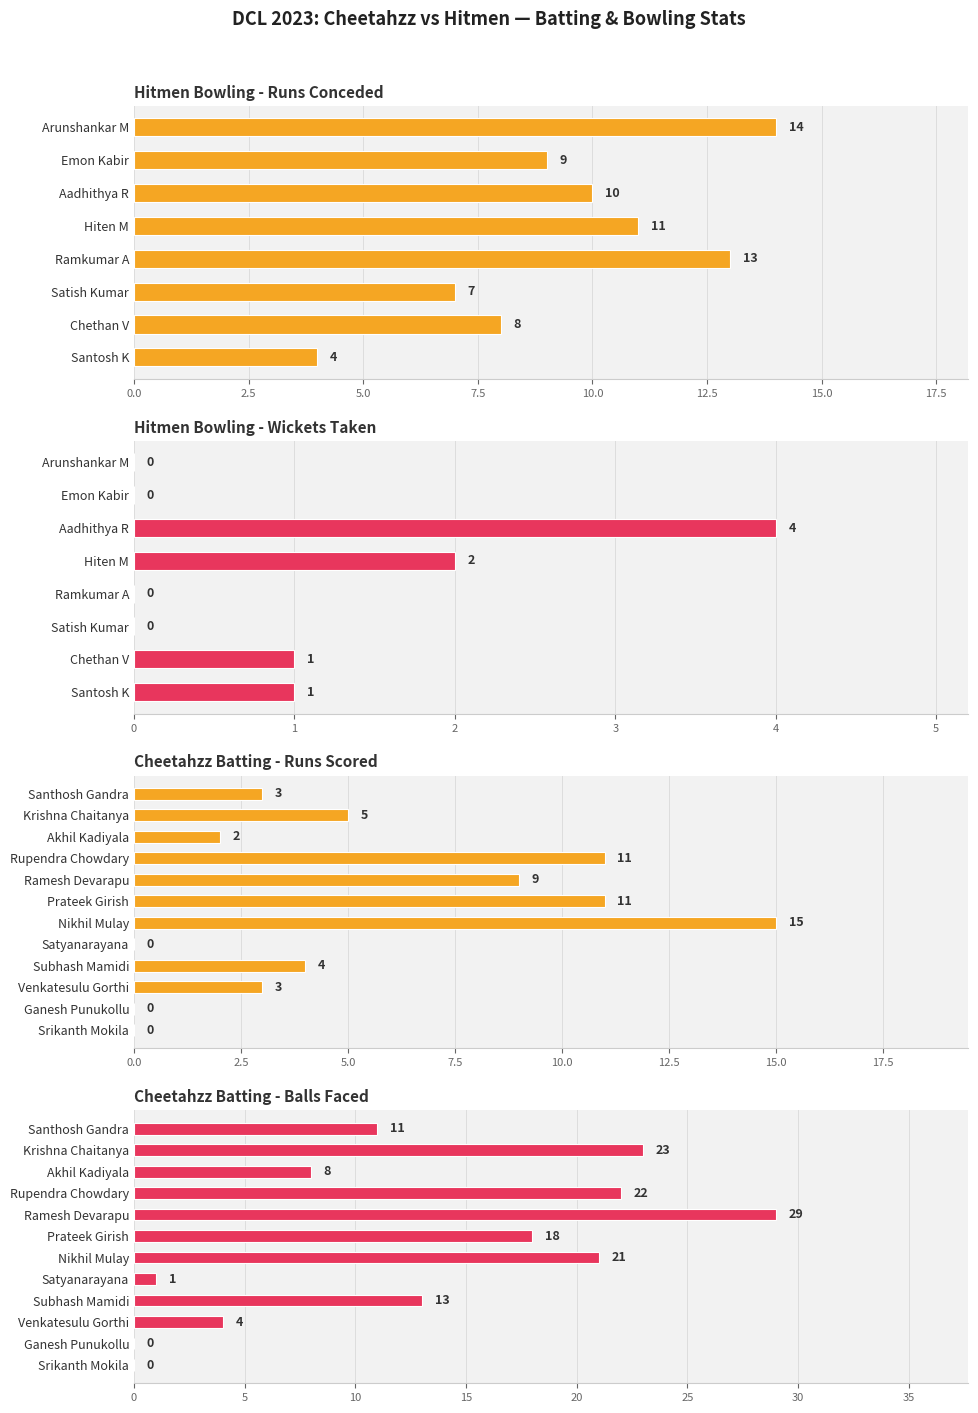

What is the sum of the Balls values at Venkatesulu Gorthi and Satyanarayana?

5